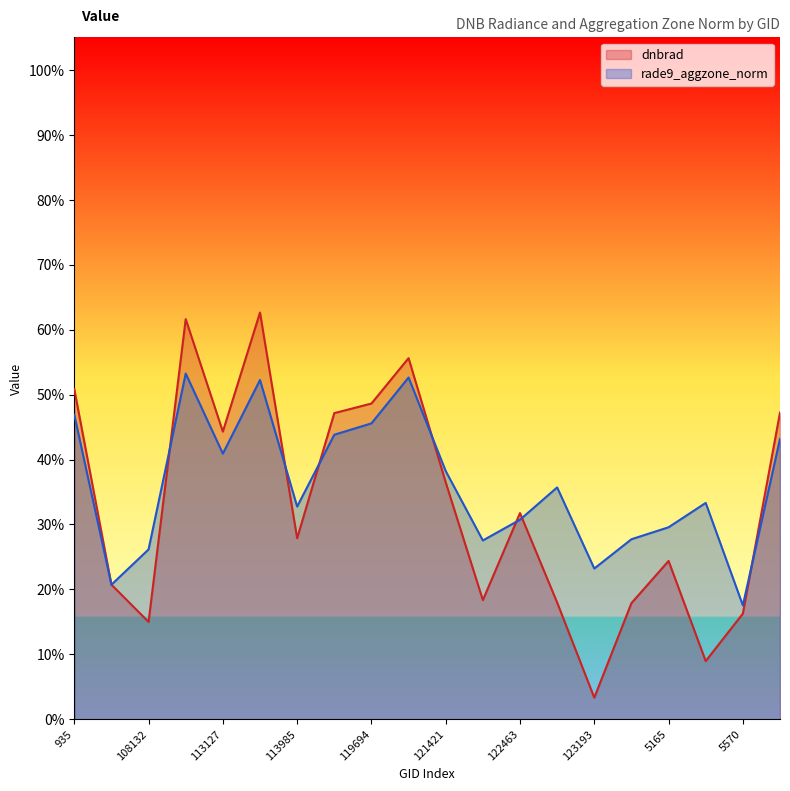

True or false: rade9_aggzone_norm and dnbrad intersect in this chart.

True